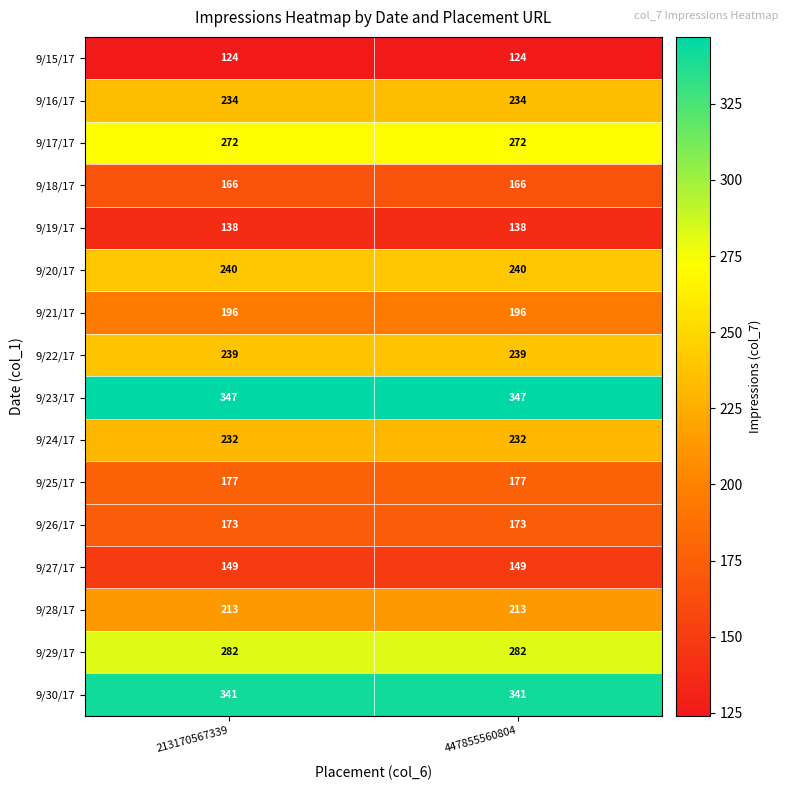

List the series in order of their peak value, lowest first.

9/15/17, 9/19/17, 9/27/17, 9/18/17, 9/26/17, 9/25/17, 9/21/17, 9/28/17, 9/24/17, 9/16/17, 9/22/17, 9/20/17, 9/17/17, 9/29/17, 9/30/17, 9/23/17